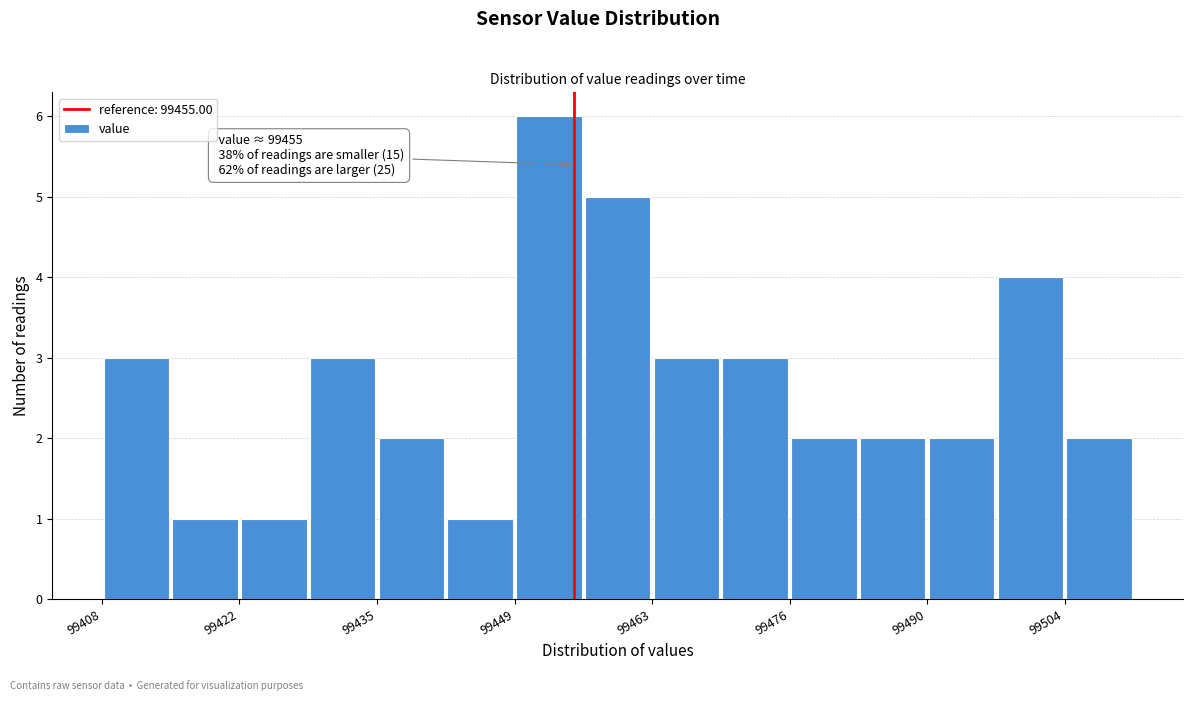

Around what value on the x-axis is the tallest bar? Give the approximate position of its centre, as read against the axis.

99452